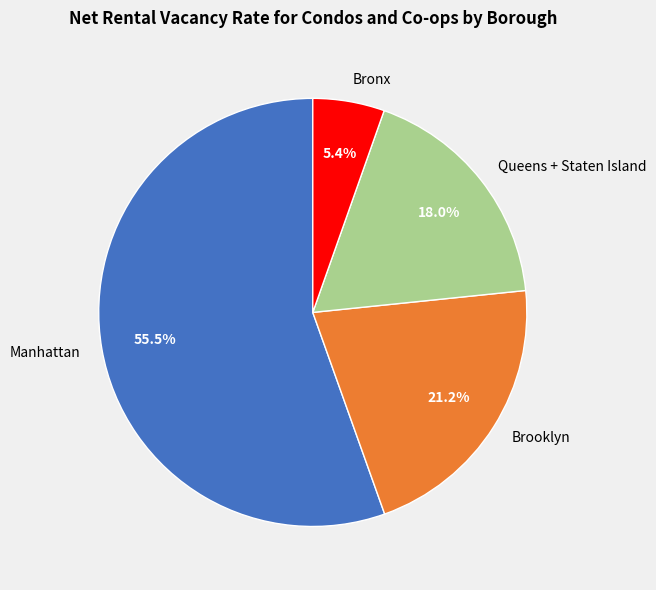

To the nearest percent, what portion does Brooklyn represent?

21%